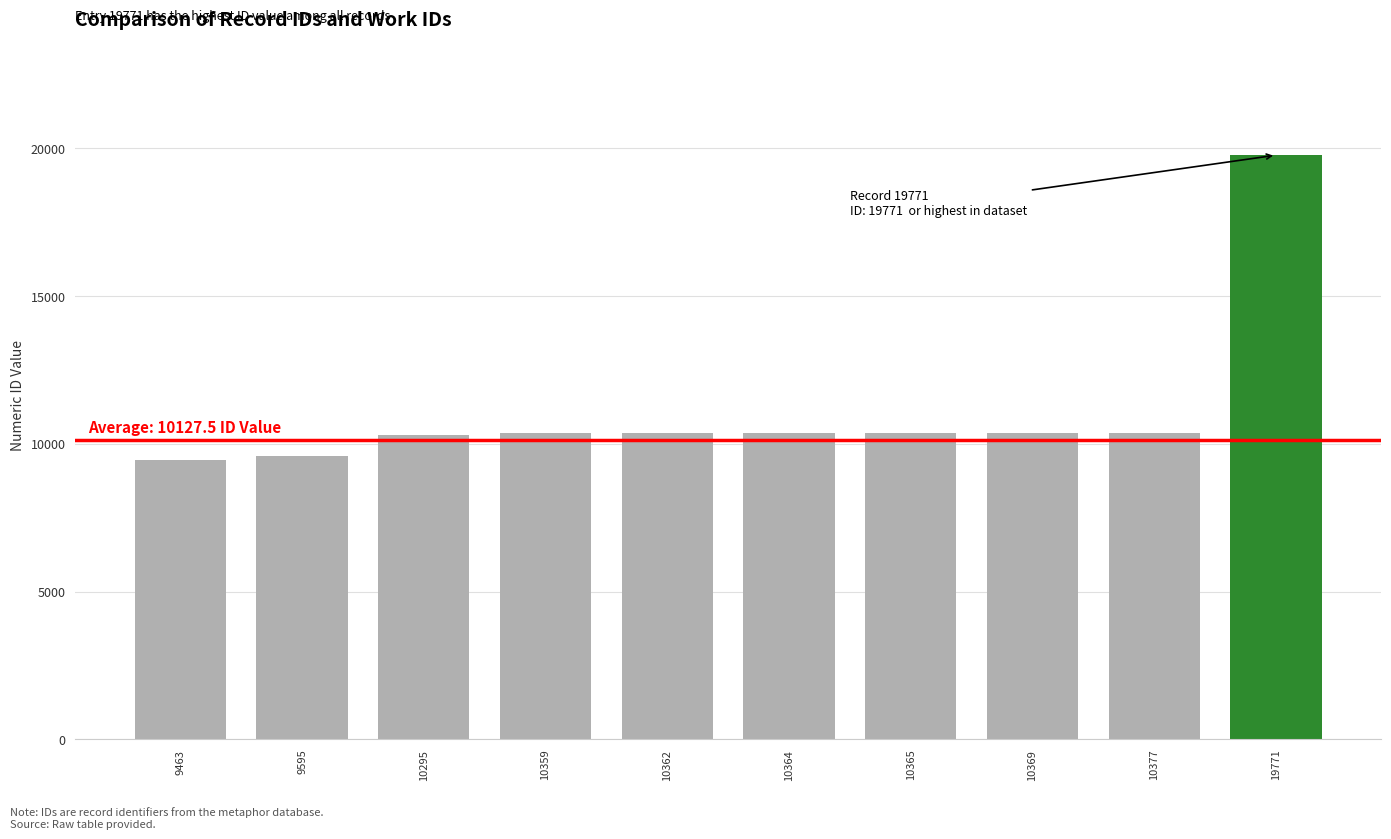

How many values are below 10364?

5